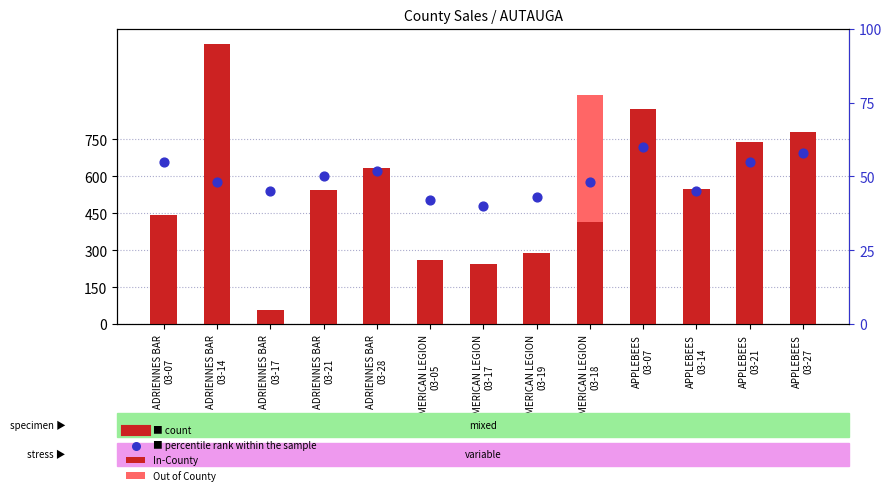

Which series has the largest Y range (max minus min)?

In-County